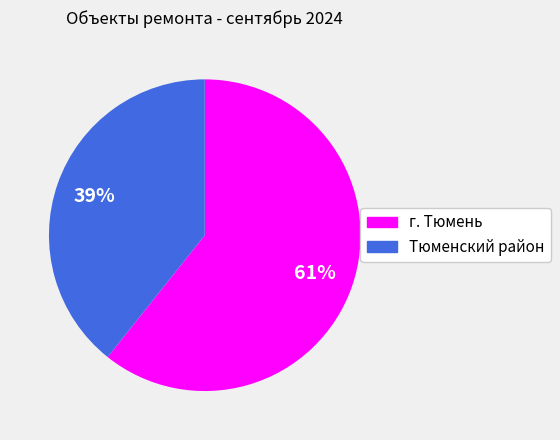

Is the sum of г. Тюмень and Тюменский район greater than half?

Yes